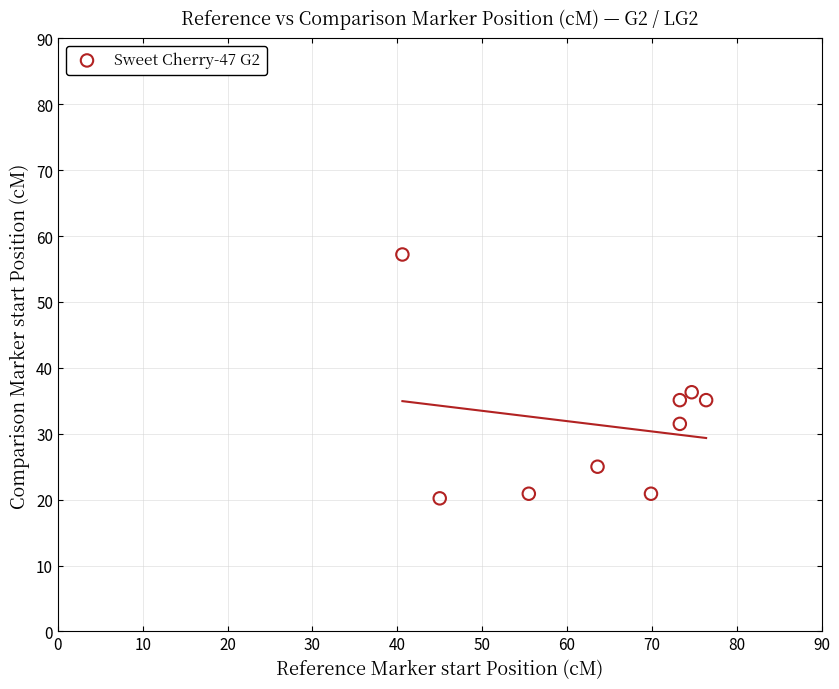

What is the average X value?

63.6